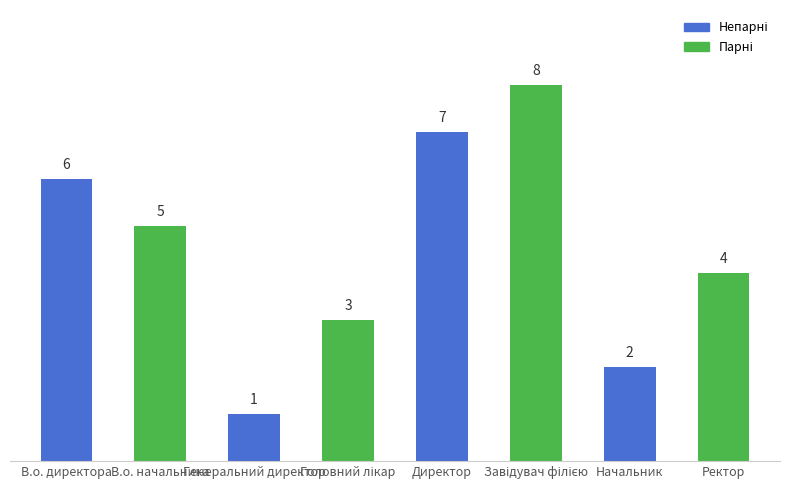

What is the change in value from Генеральний директор to Ректор?

+3